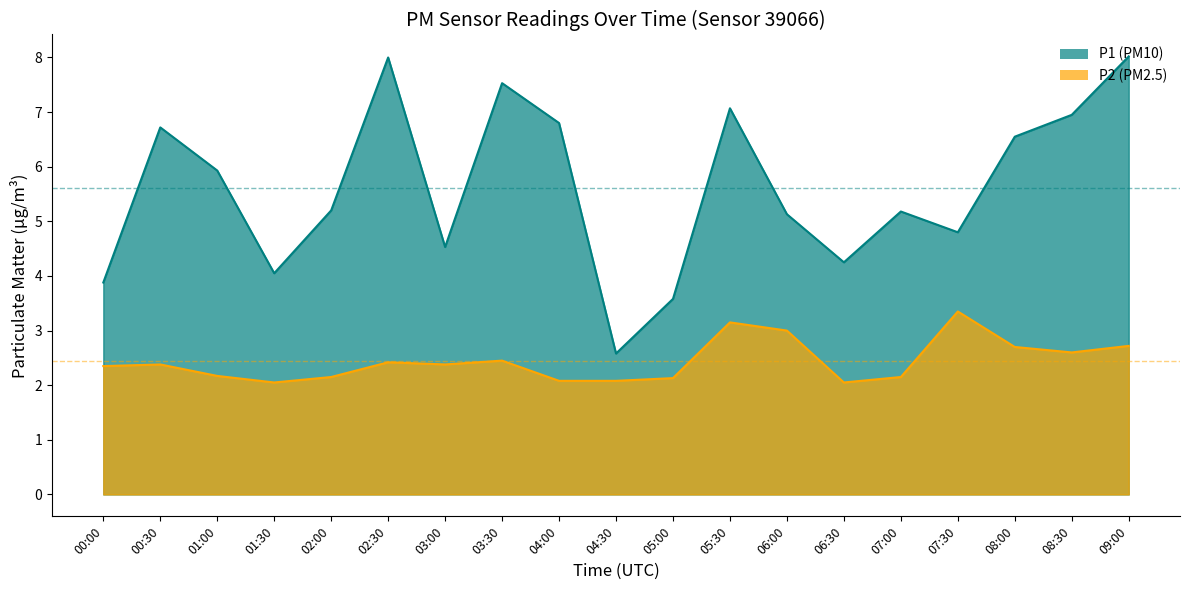

At which label does P1 reach its peak?

09:00